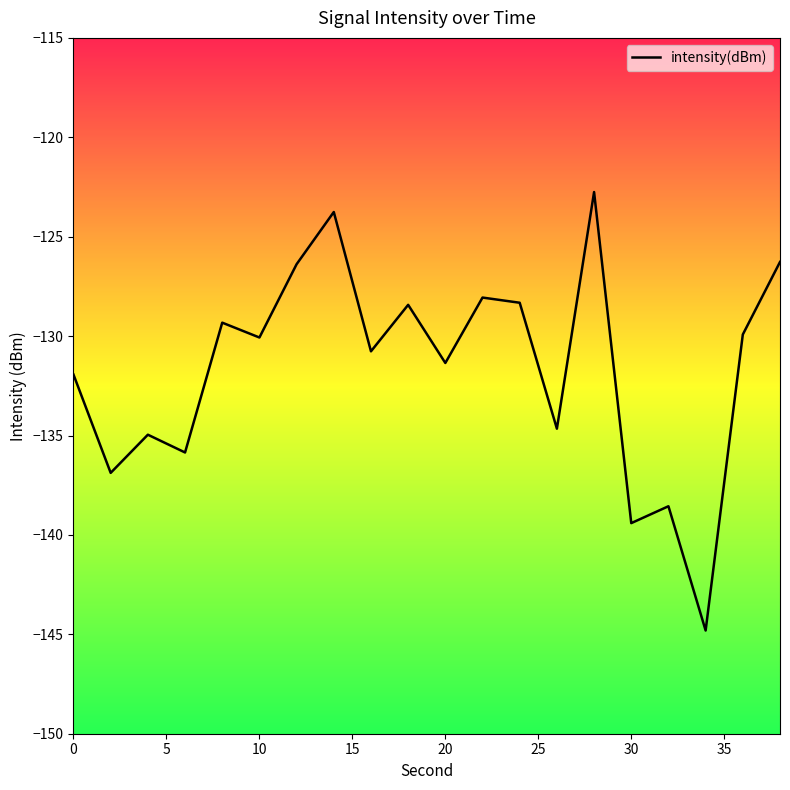

What is the difference between the maximum and minimum values?

22.1